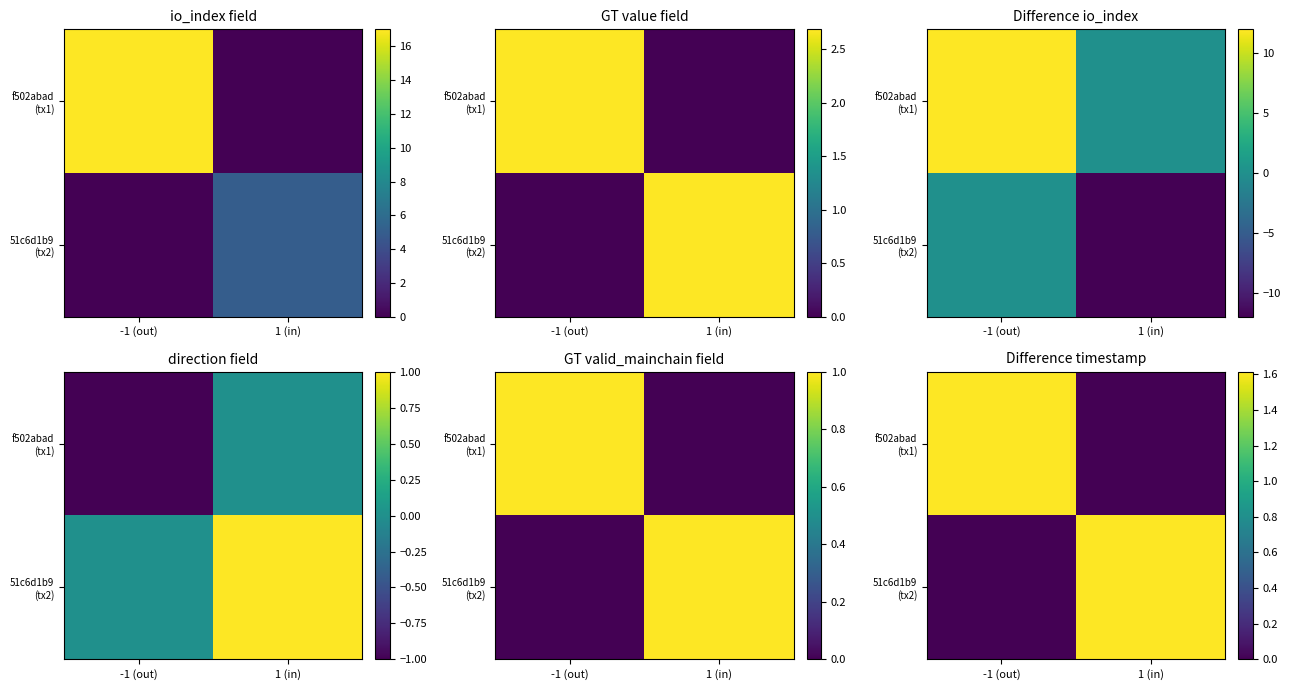

True or false: 51c6d1b9 (tx2) has a value of 2.9 at 1 (in).

False